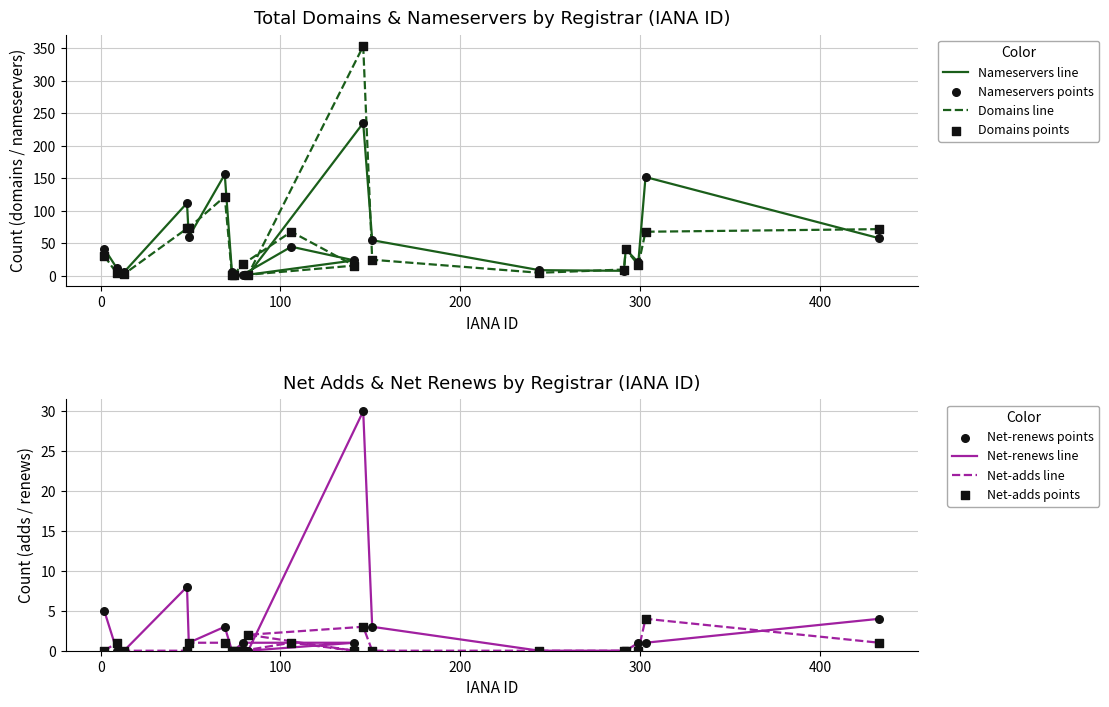

Which series contains the lowest Y value?

net-renews-1-yr